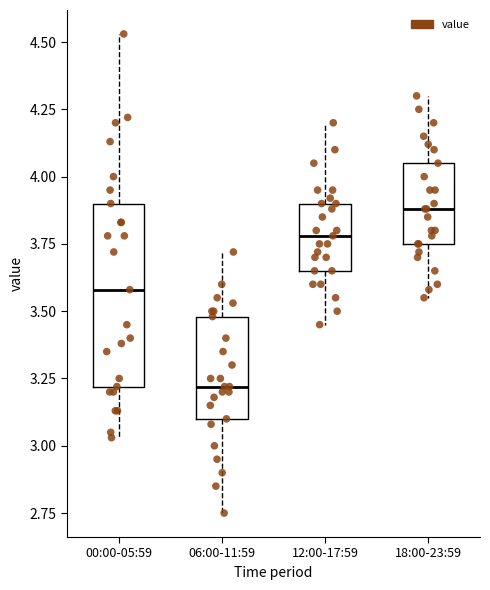

Which box has the highest median line?

18:00-23:59